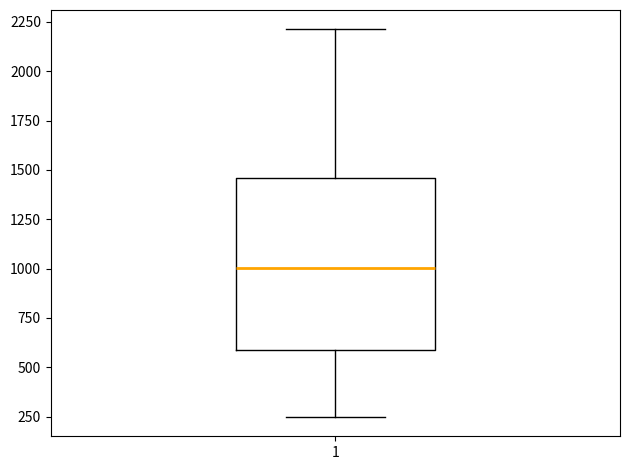

Read this box plot against the y-axis: the position of the median line, the range covered by the box, and the ends of both whiskers. The values are not printed on the chart, so give them approximately, as read against the axis.

median 1000, box 600 to 1450, whiskers 250 to 2200